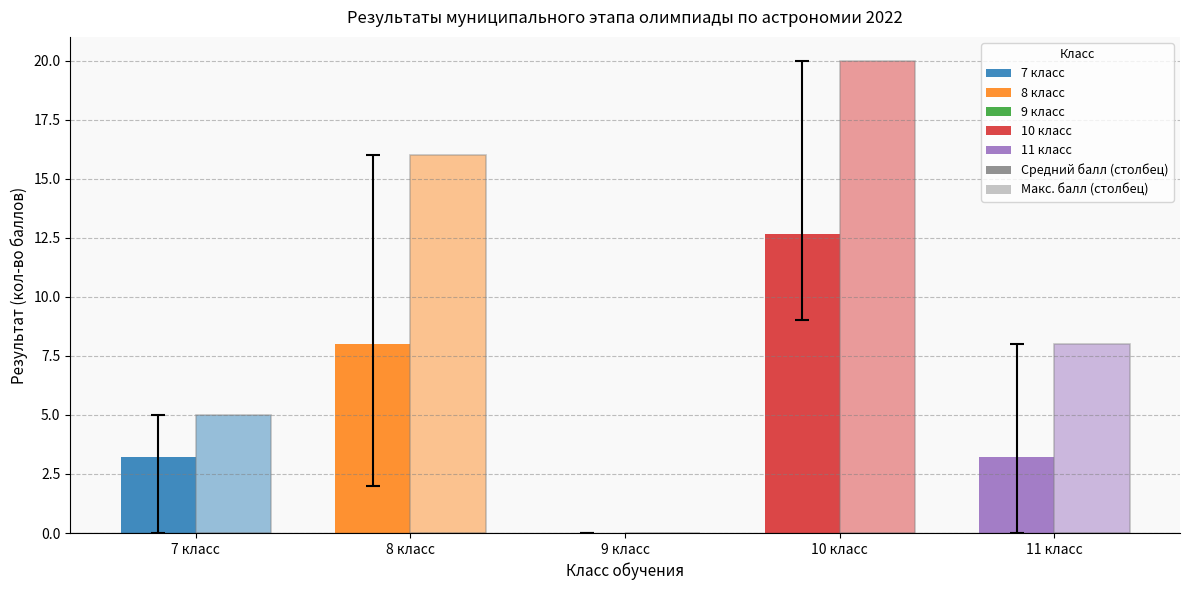

How many groups of bars are there?

5